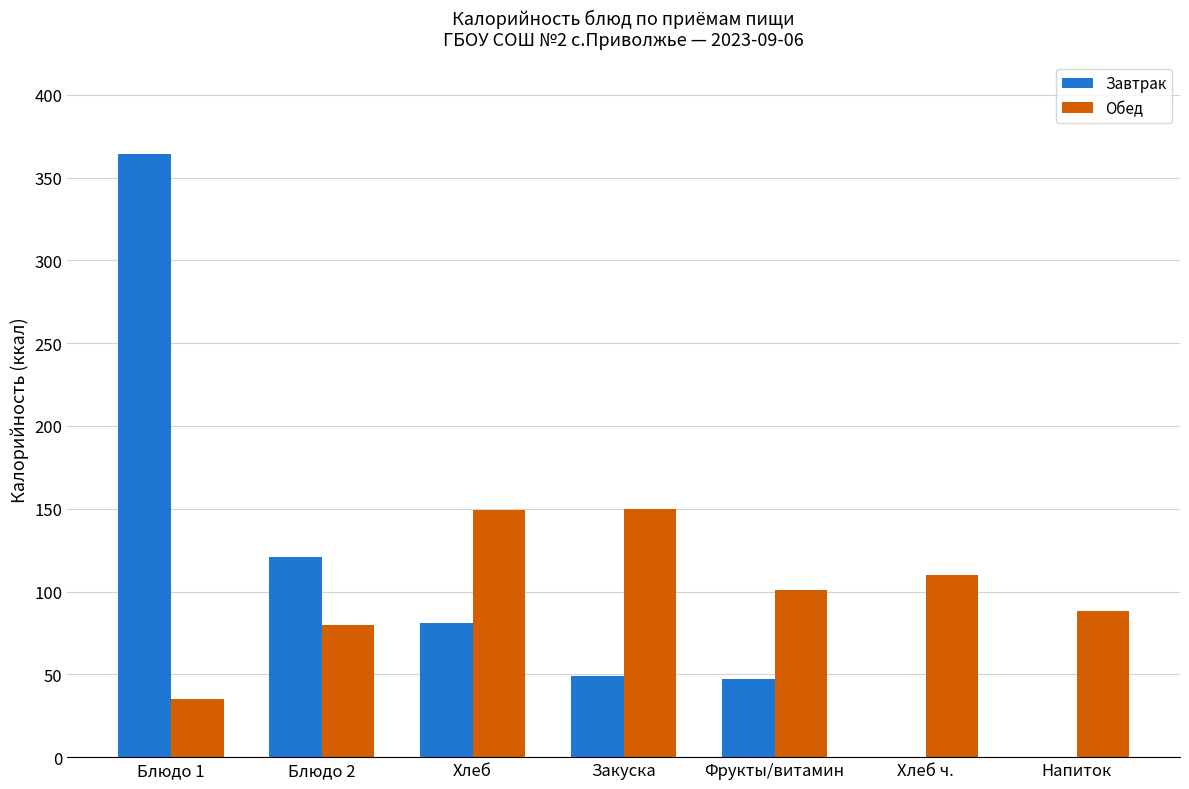

How many groups of bars are there?

7